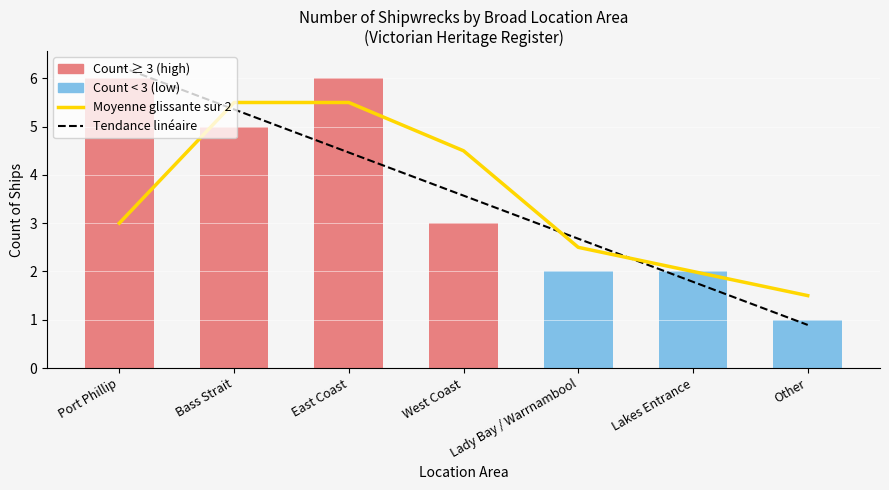

Count the Moyenne glissante values in the range 2 to 5.

4